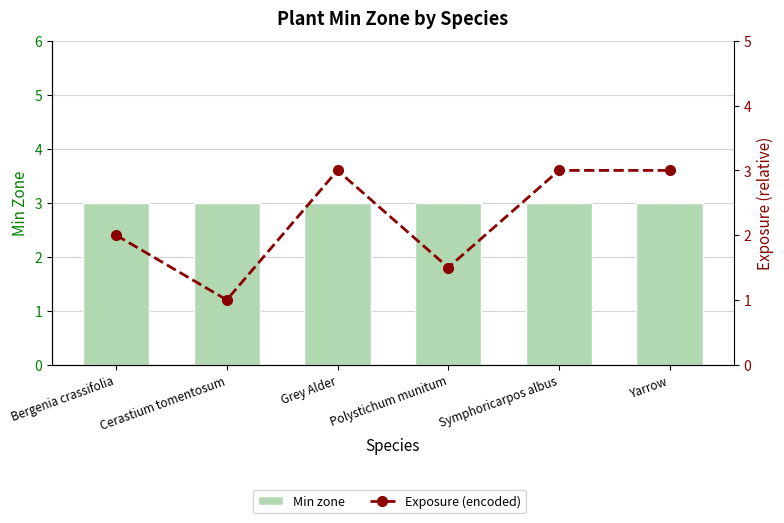

True or false: Exposure (encoded) has a value of 1.5 at Polystichum munitum.

True